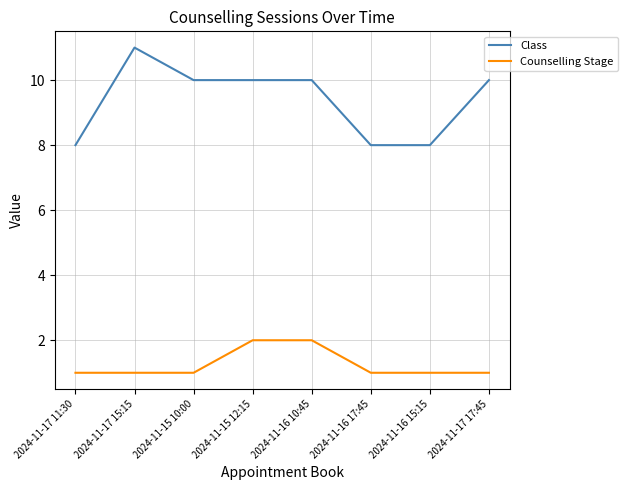

Does the chart have visible grid lines?

Yes